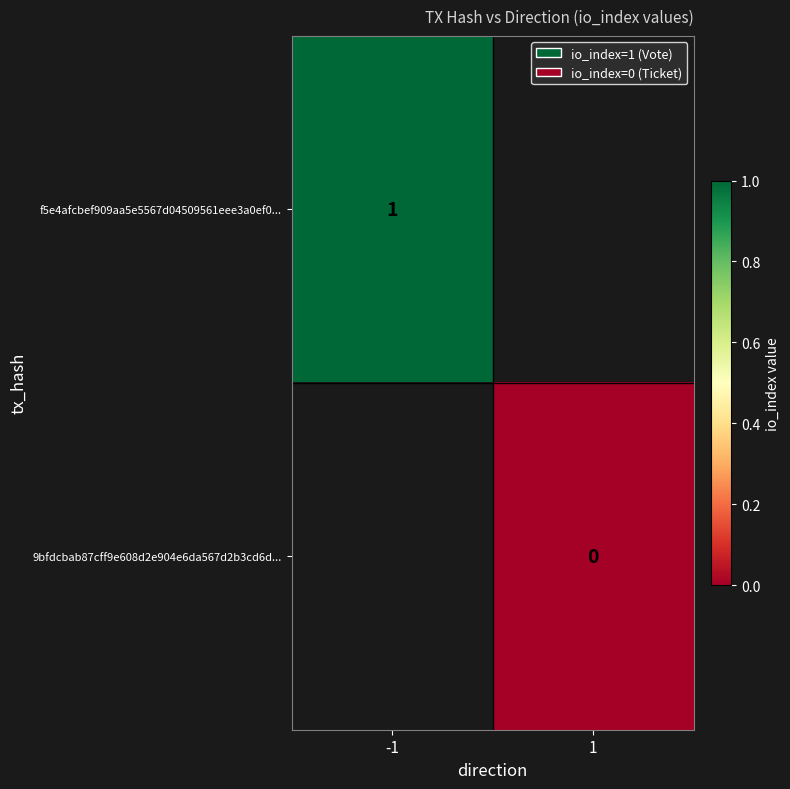

At how many categories does at least one series exceed 0?

1